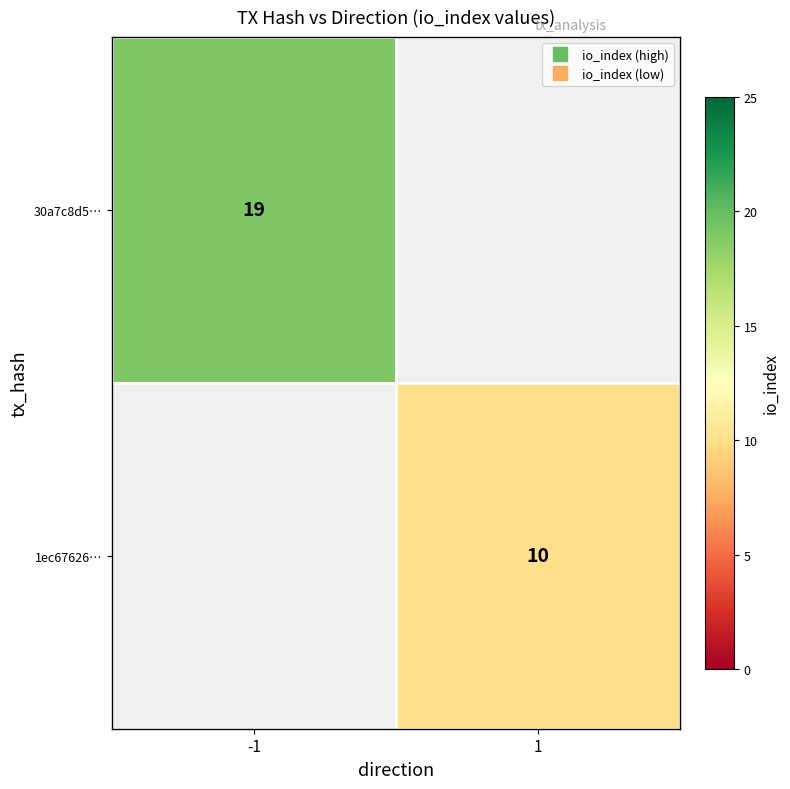

What is the minimum value shown in the chart?

10.0